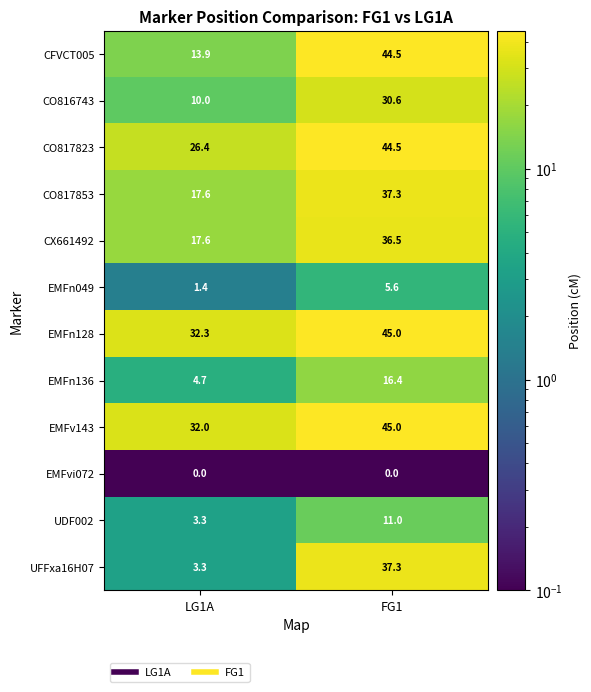

At which category is the sum across all series the highest?

FG1